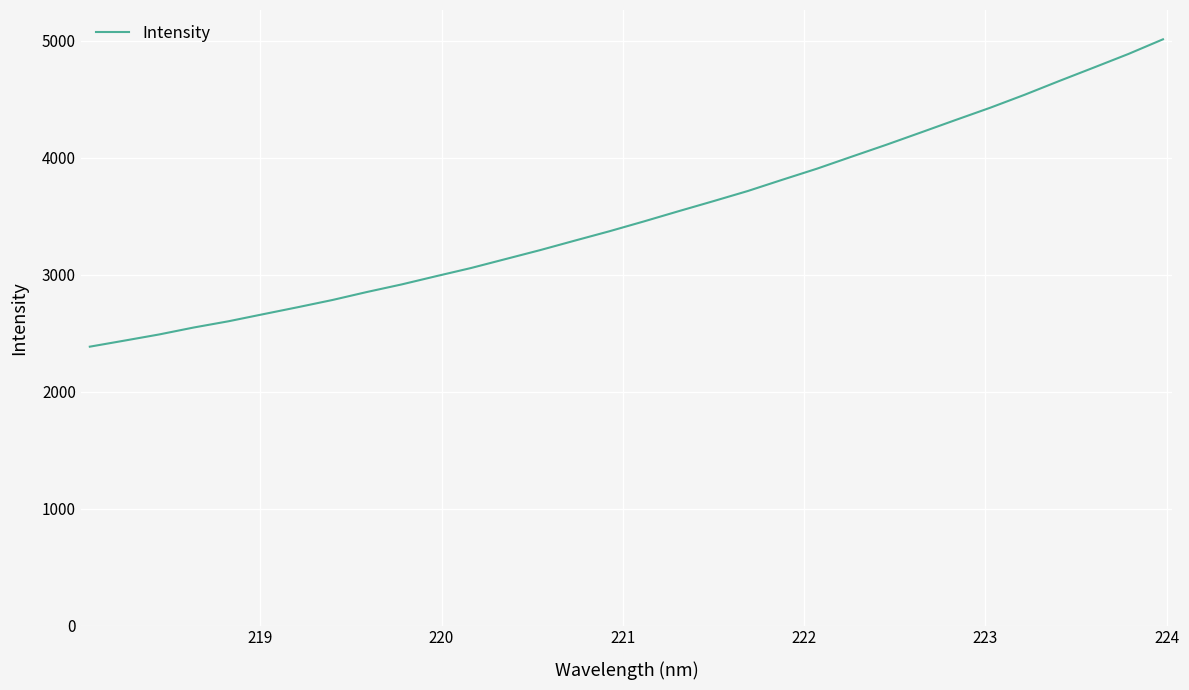

What is the maximum value shown in the chart?

5010.9